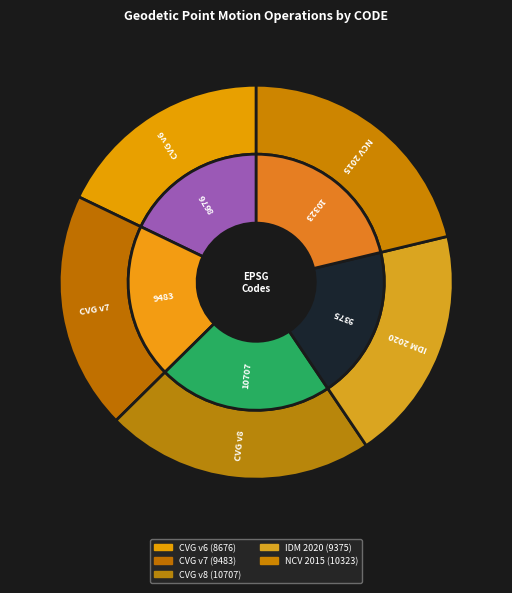

Between Indonesian Deformation Model 2020 and New Caledonia velocity model 2015, which is larger?

New Caledonia velocity model 2015